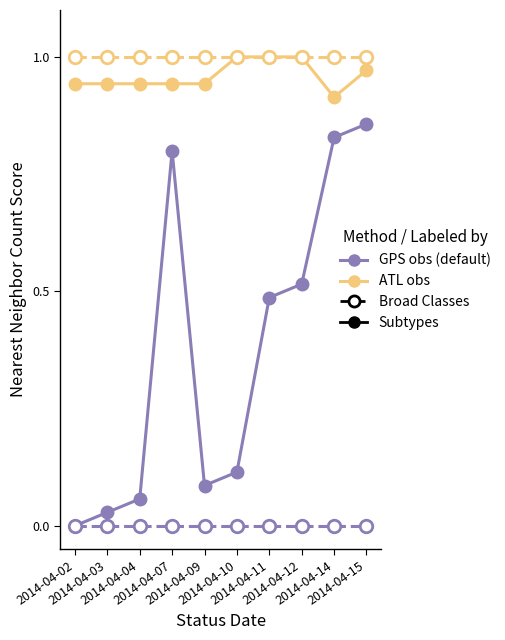

Does the chart have visible grid lines?

No